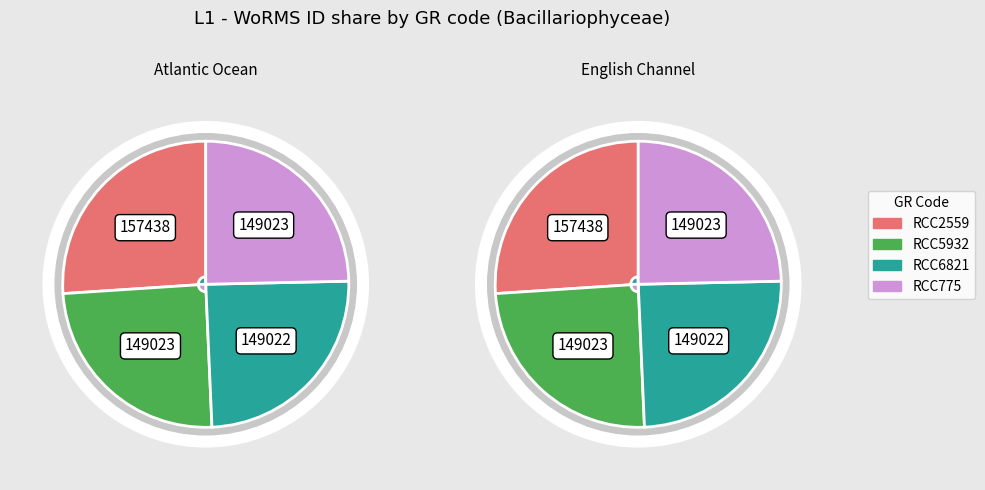

The RCC775 slice represents 12% of the pie. True or false?

False